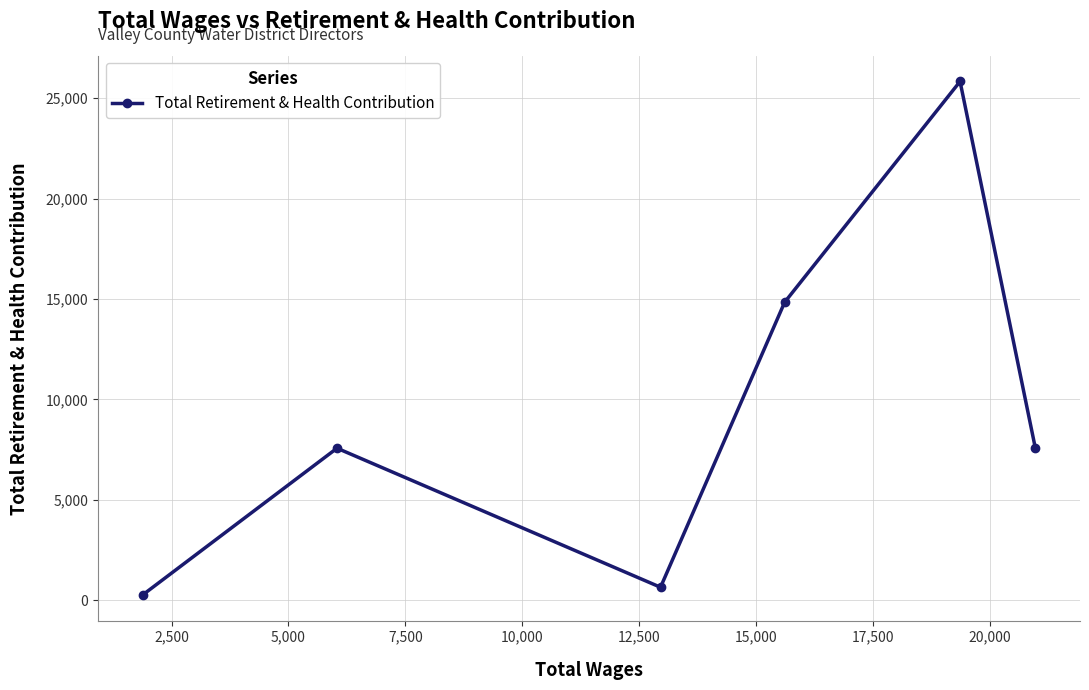

How many data points are above 7570?

2